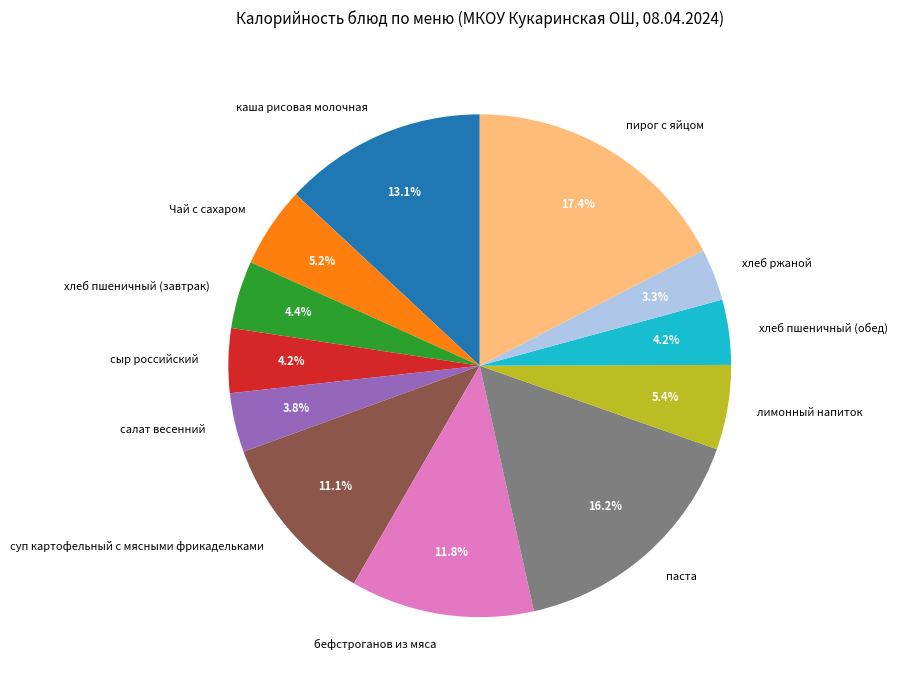

What is the largest slice in the pie chart?

пирог с яйцом